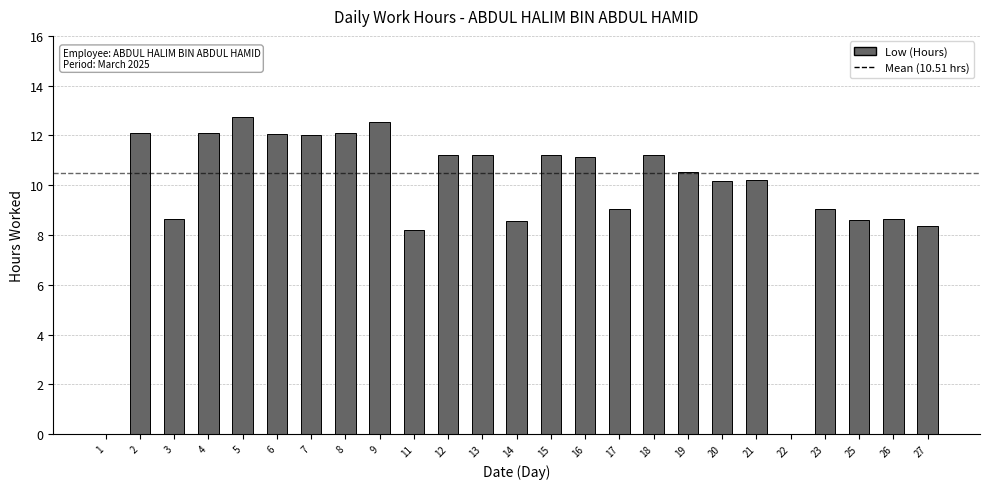

Approximately how many times larger is the value at 7 compared to 13?

1.1